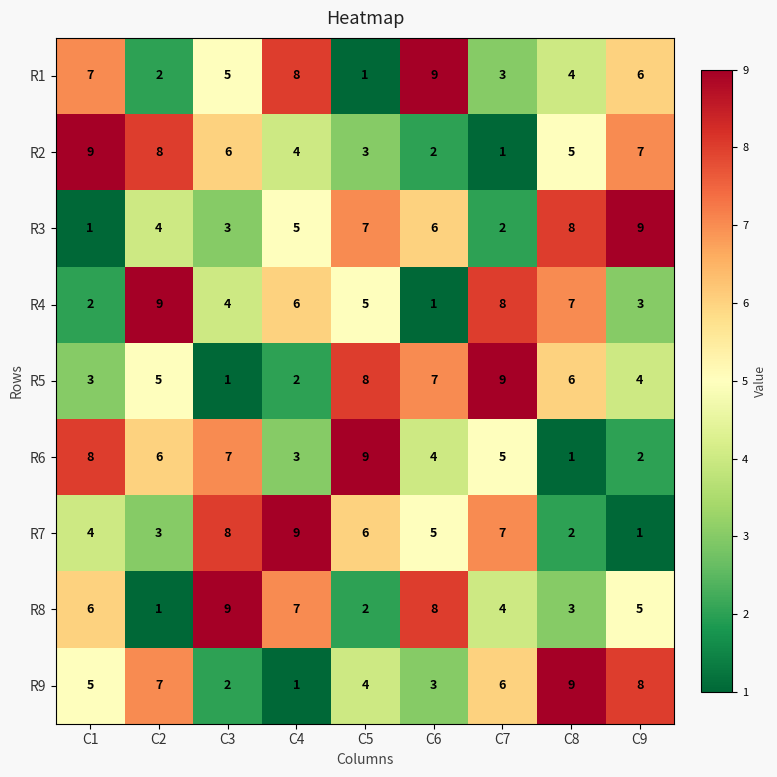

How many R9 values are between 3 and 7?

5